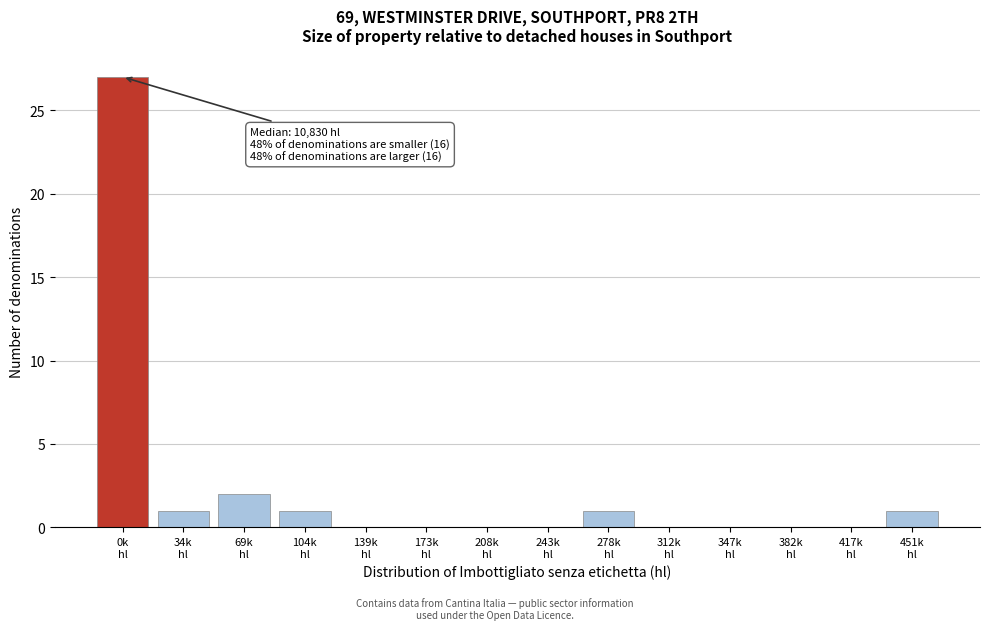

What is the maximum value shown in the chart?

27